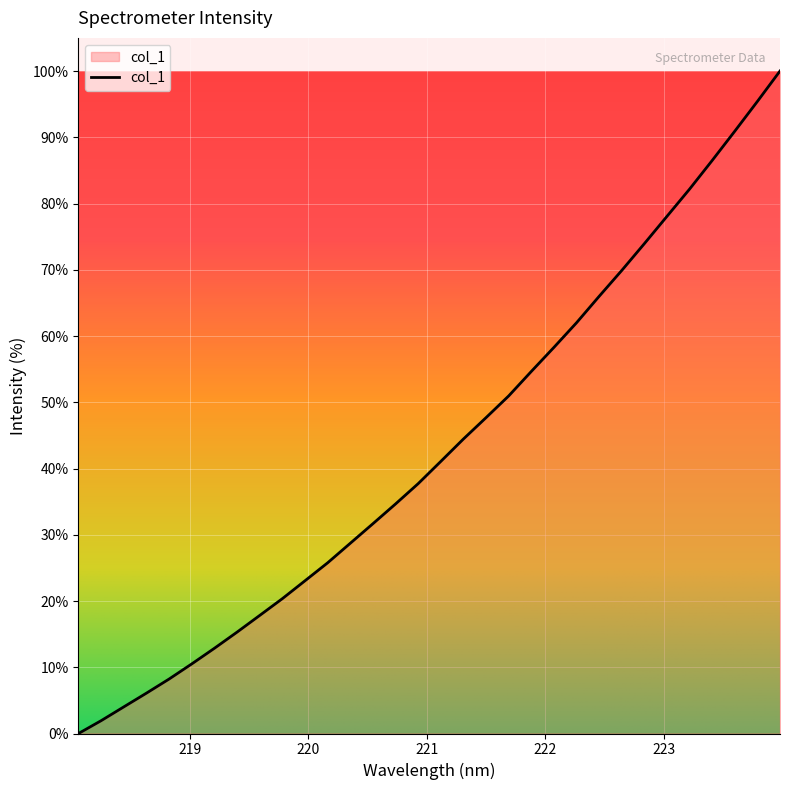

What is the difference between the maximum and second lowest values?

98.1